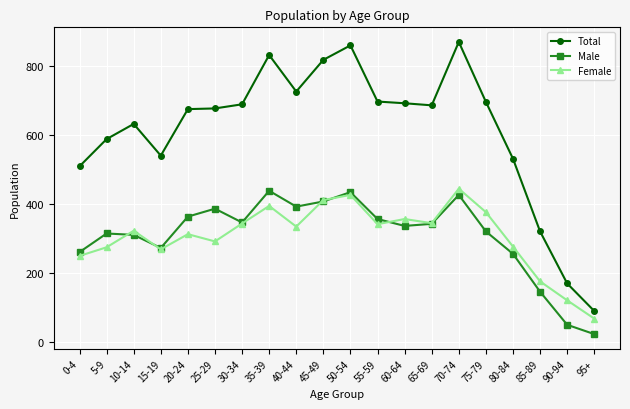

What position from the right is 65-69?

7